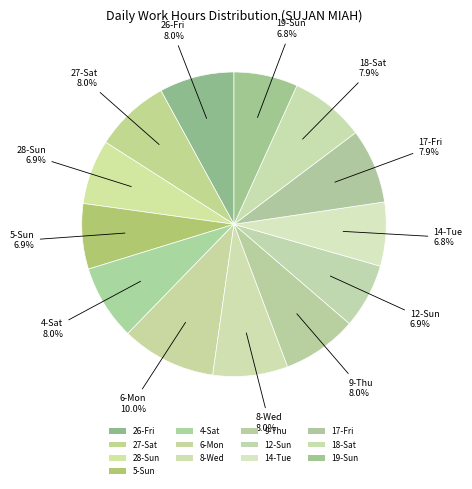

Count the number of slices in the pie.

13